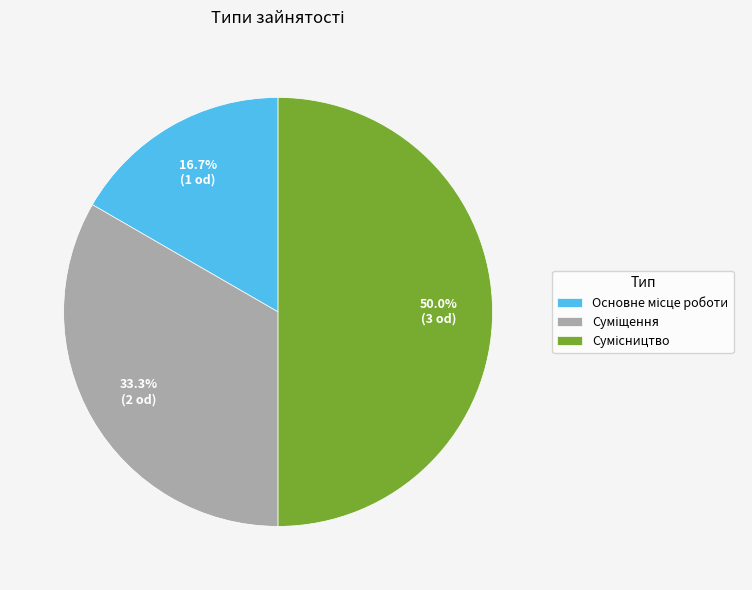

How many segments does this pie chart have?

3